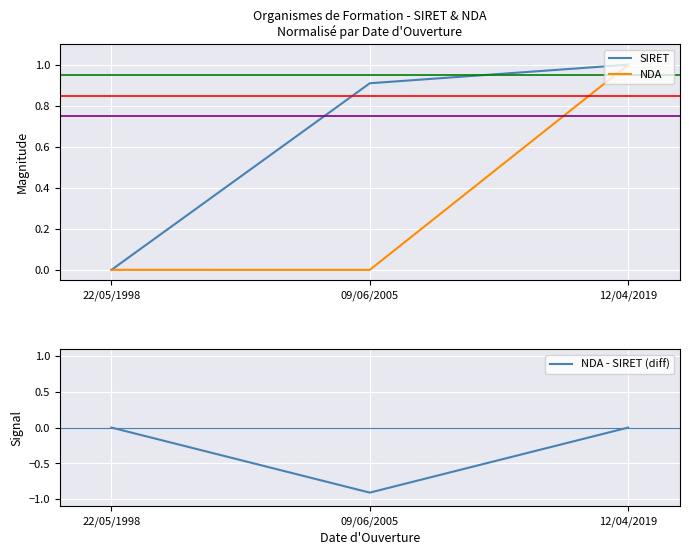

What are all the series names shown in the legend?

SIRET, NDA, NDA - SIRET (diff)